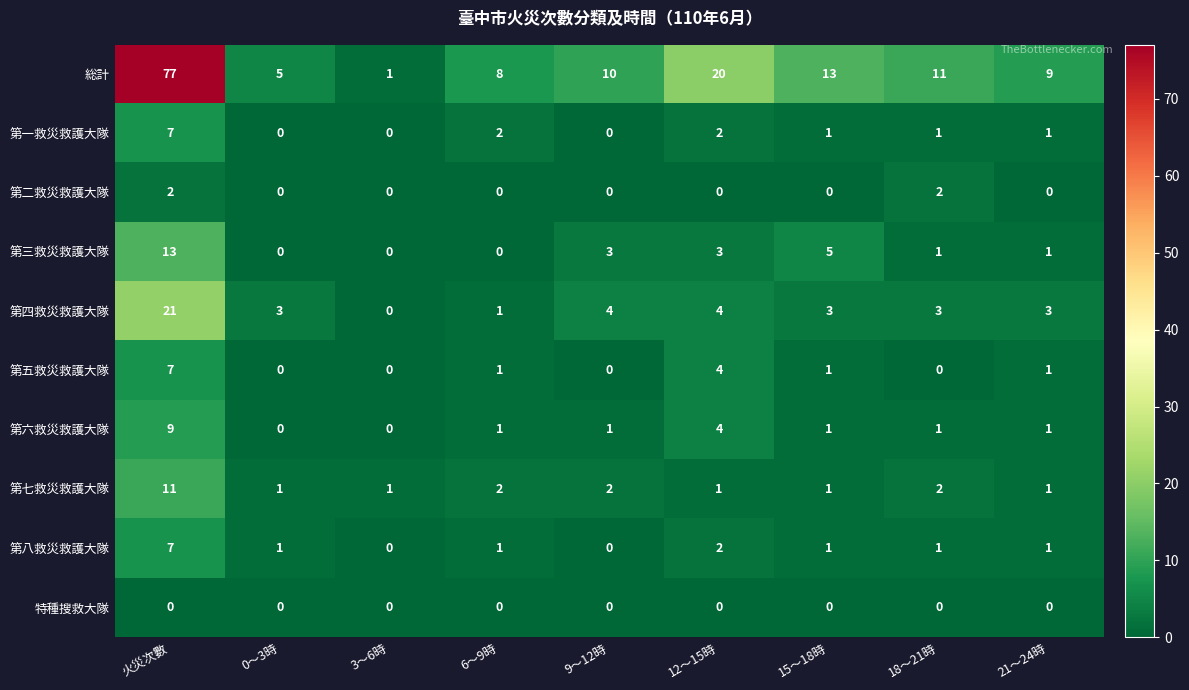

How many data points in 第八救災救護大隊 are less than 1?

2